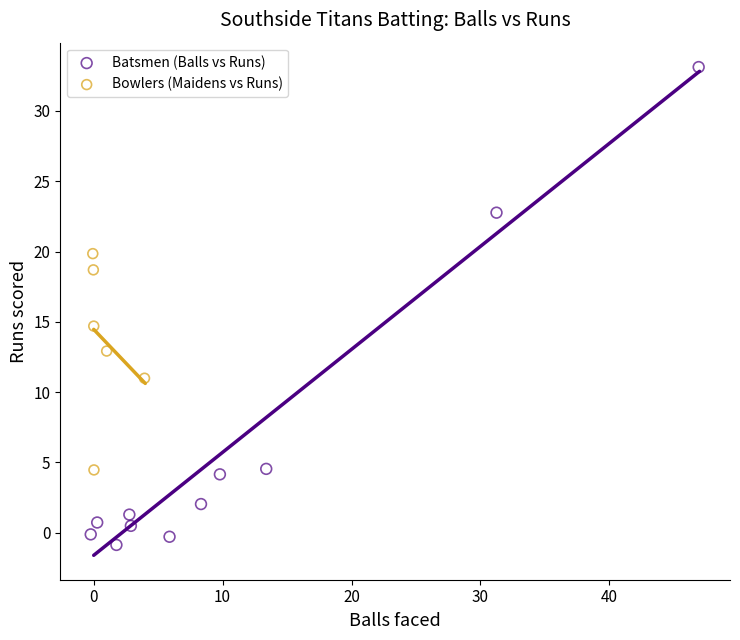

Which series has the largest Y range (max minus min)?

Batsmen (Balls vs Runs)